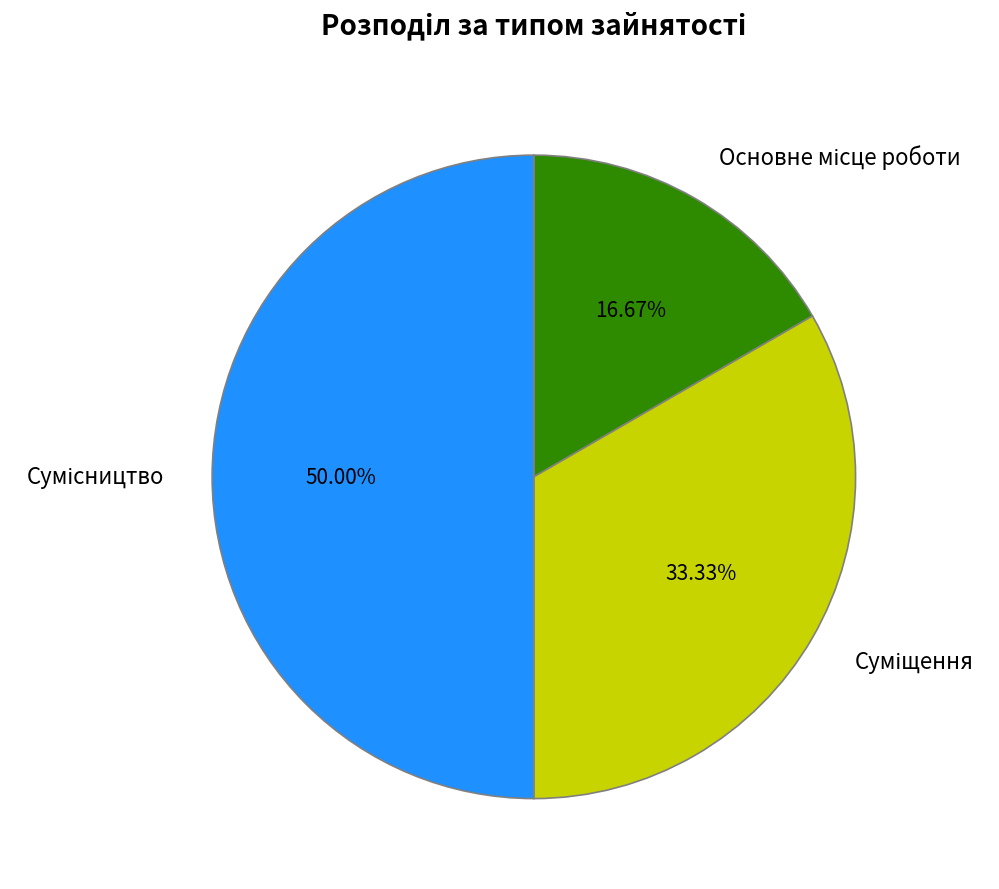

To the nearest percent, what is the difference between the Сумісництво and Основне місце роботи slice percentages?

33%